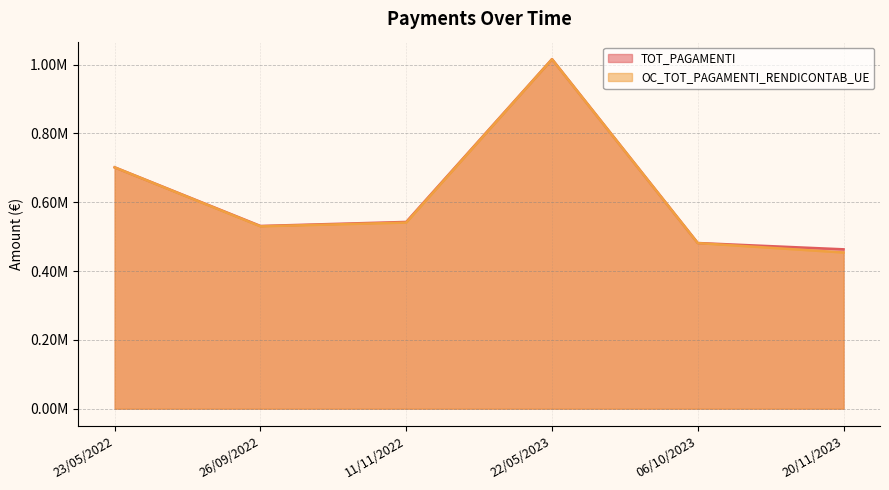

True or false: OC_TOT_PAGAMENTI_RENDICONTAB_UE and TOT_PAGAMENTI cross at least once.

False